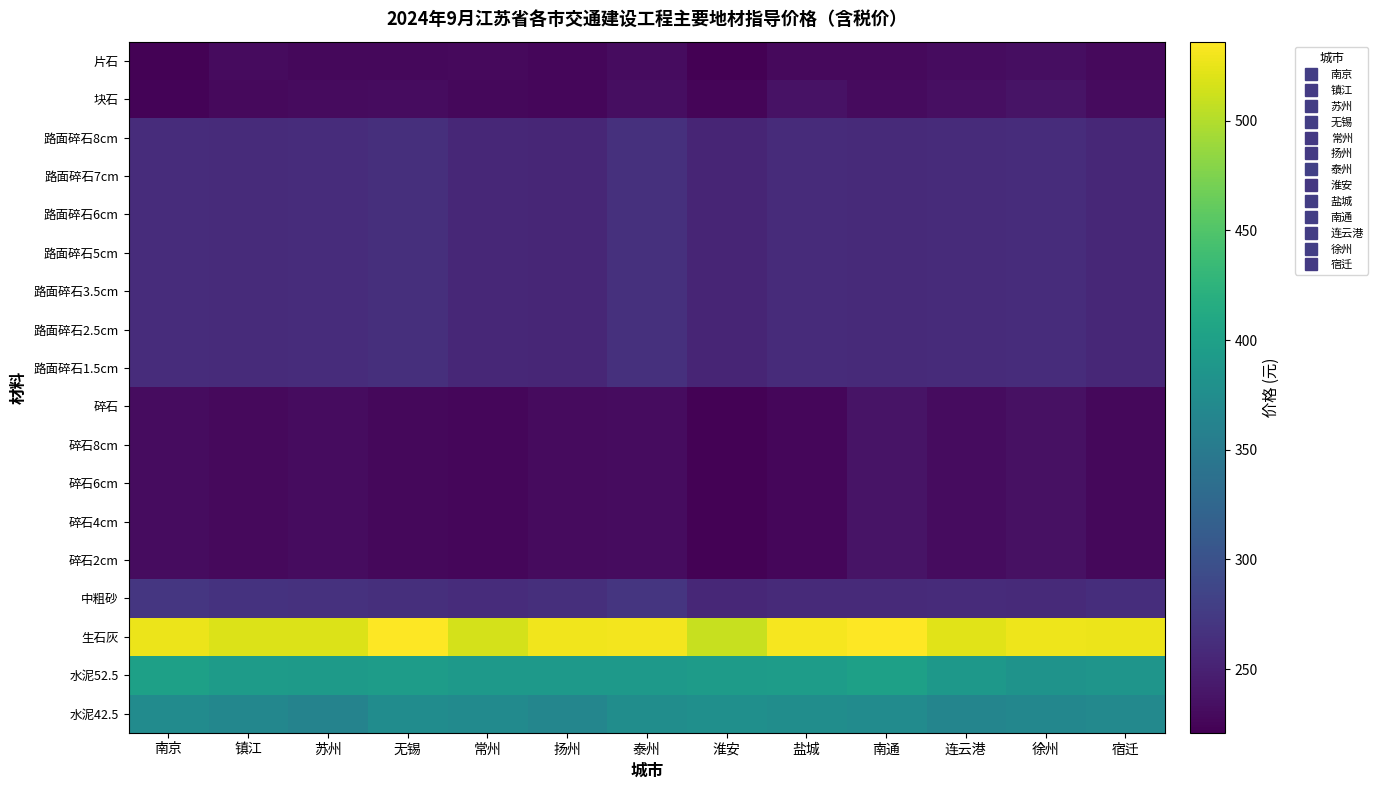

What is the total value across all series at 常州?

4919